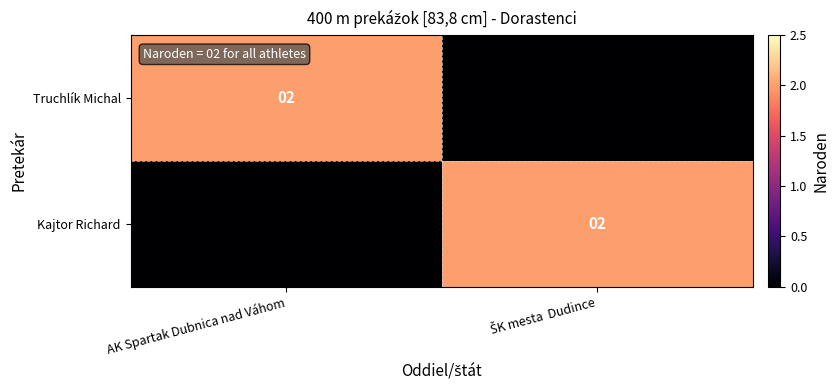

The Truchlík Michal series shows 3 at AK Spartak Dubnica nad Váhom. True or false?

False